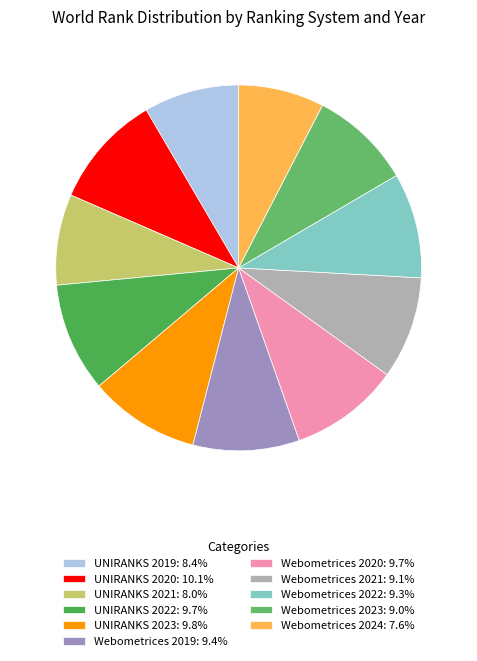

How many segments does this pie chart have?

11